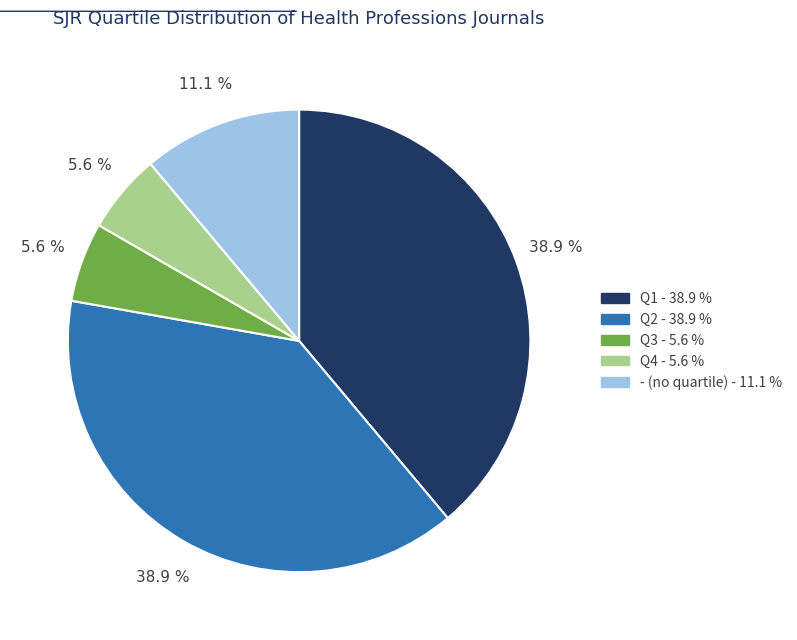

To the nearest percent, what percentage of the pie is Q3?

6%